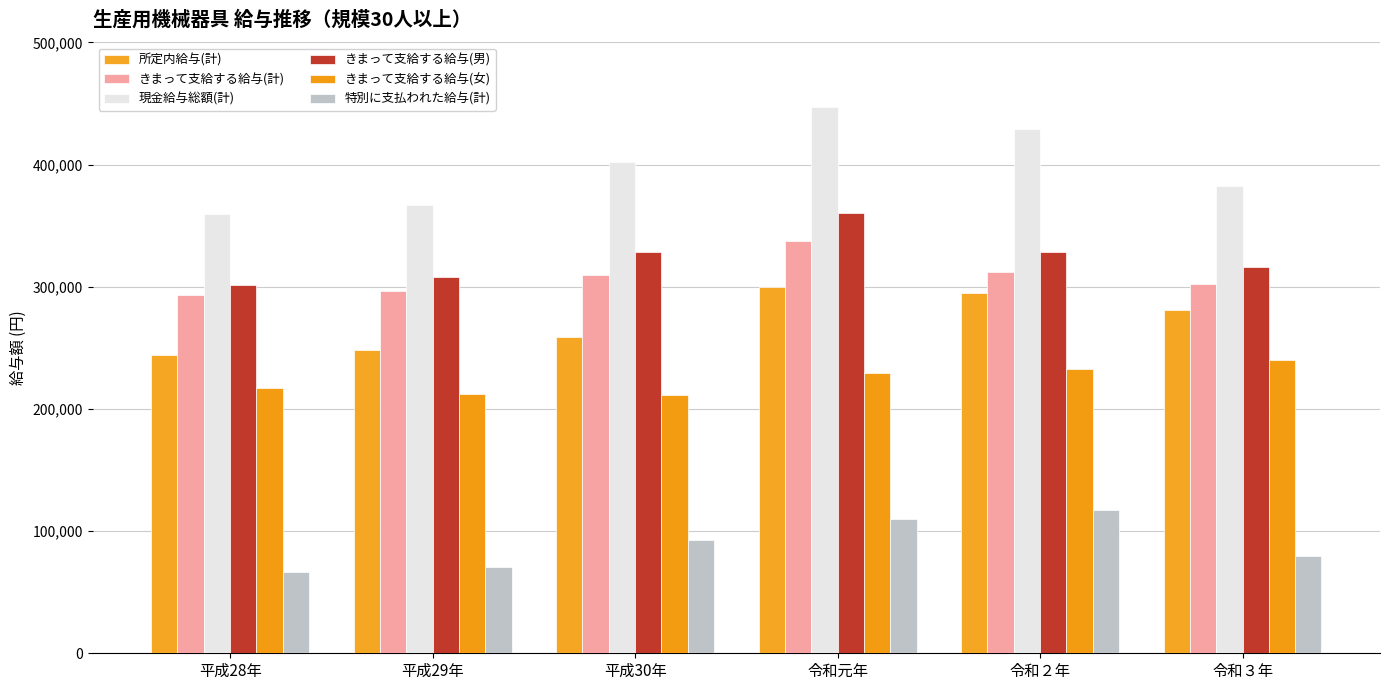

What is the label of the 1st bar from the right?

令和３年